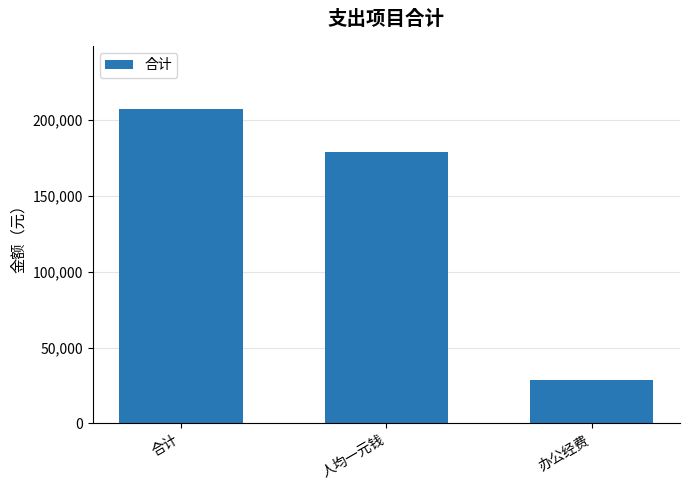

What is the greatest value displayed?

207217.0